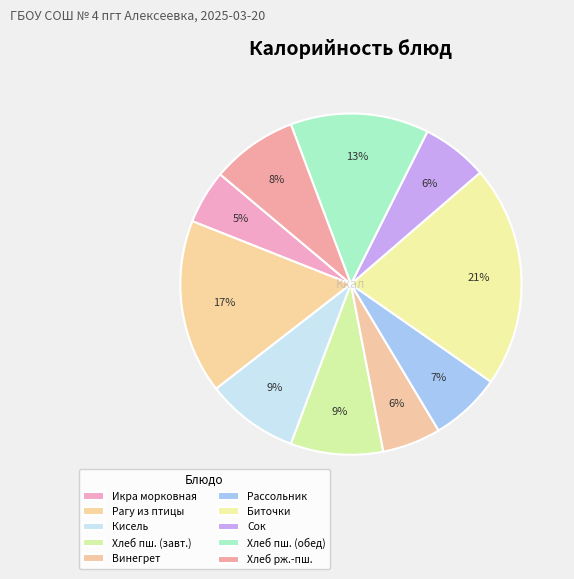

Count the number of slices in the pie.

10